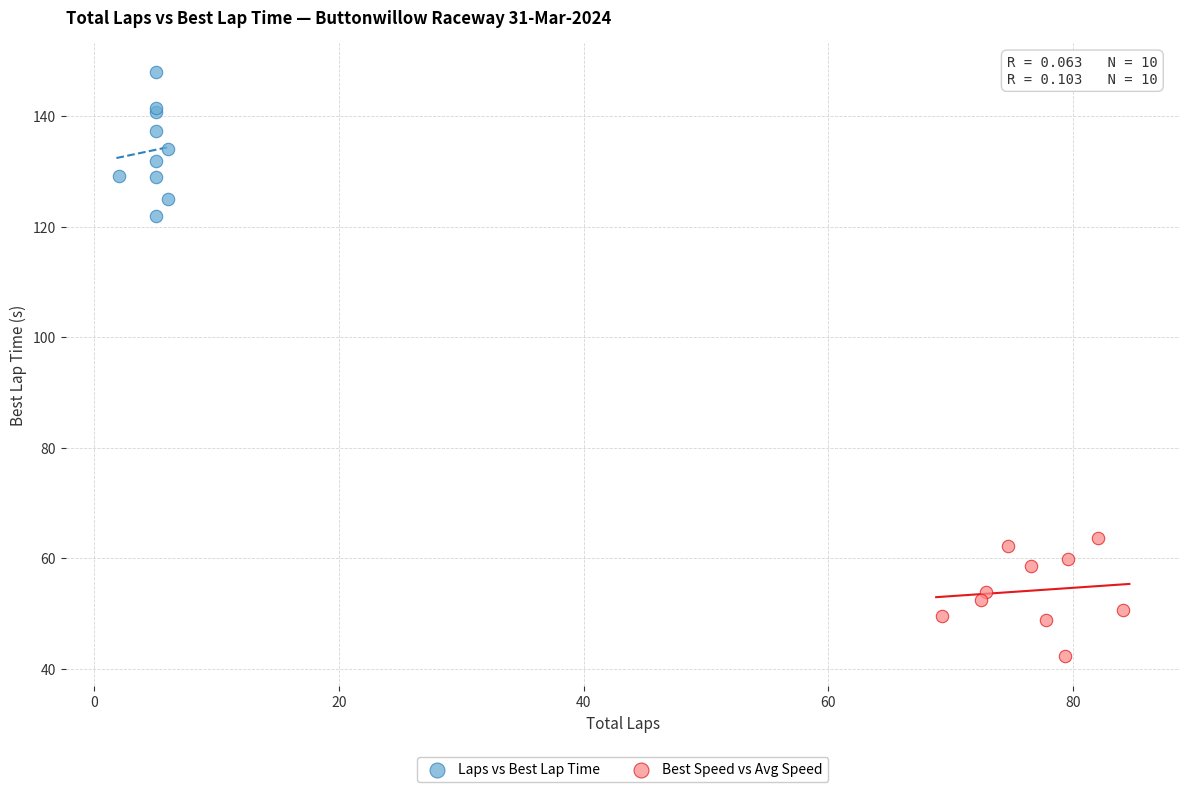

Which series reaches the maximum Y coordinate?

Laps vs Best Lap Time